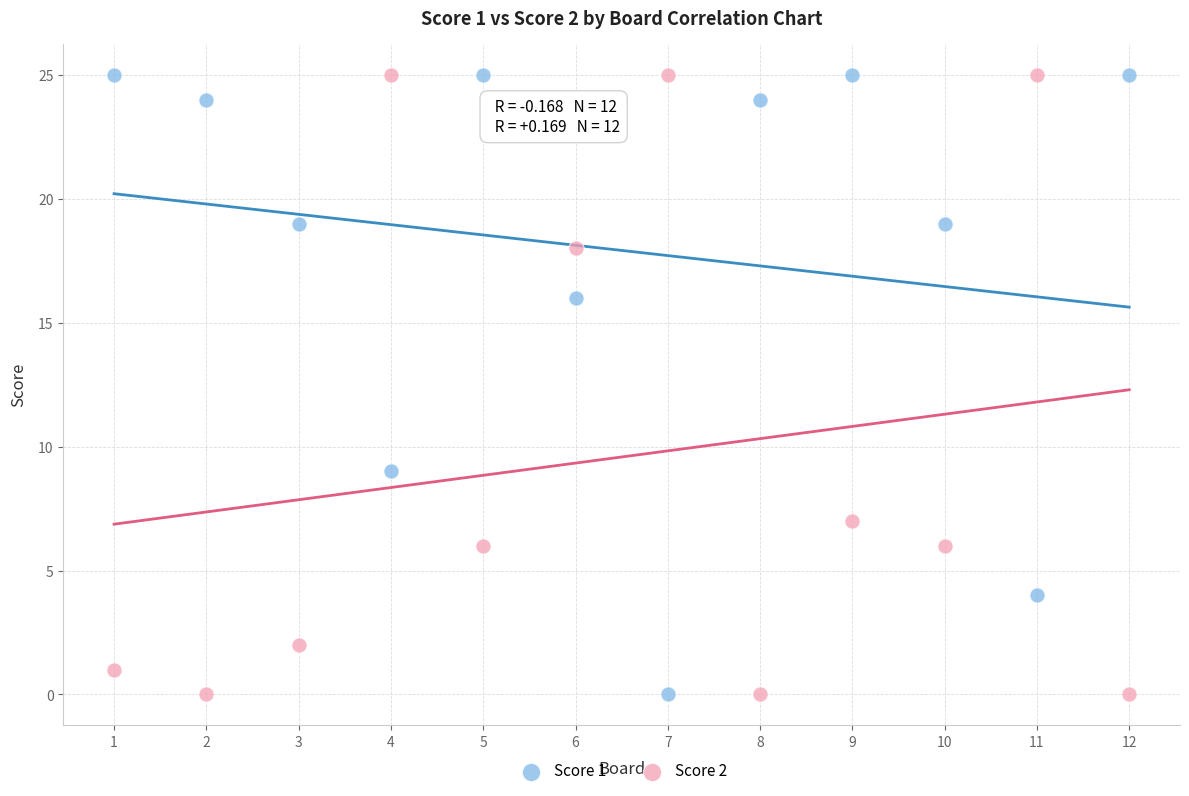

Across all series, what Y value is closest to 12?

9